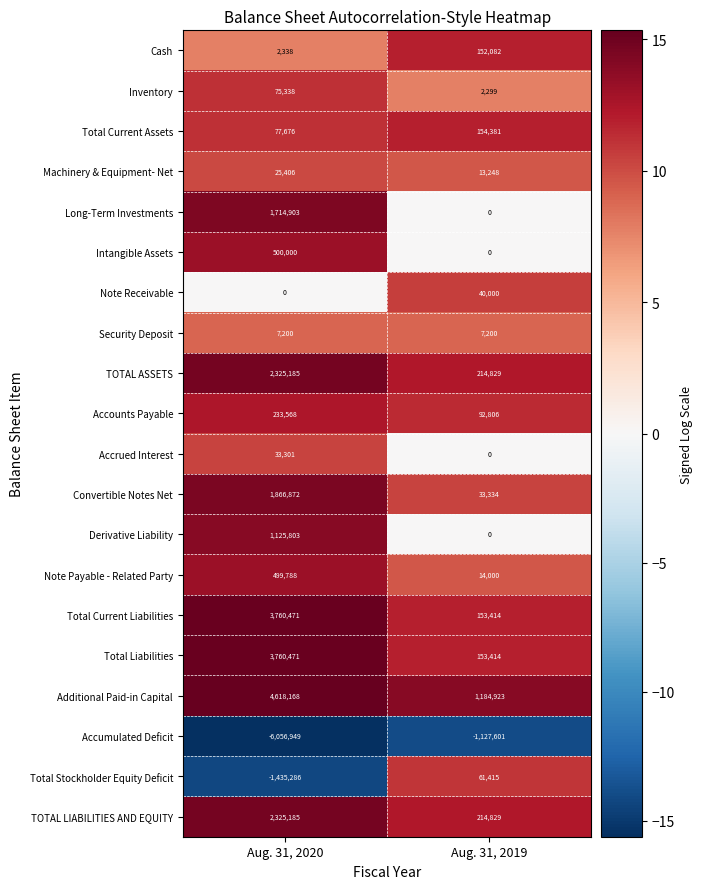

What is the difference between the Additional Paid-in Capital values at Aug. 31, 2019 and Aug. 31, 2020?

3433245